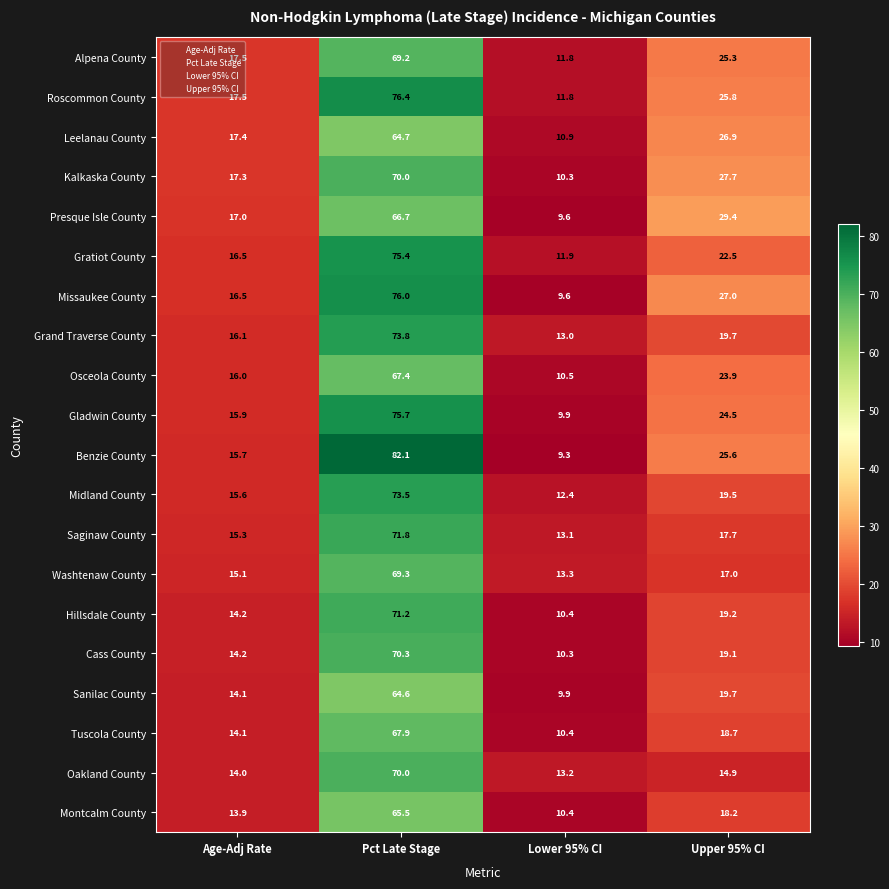

Between Age-Adj Rate and Pct Late Stage, which series saw the biggest shift?

Benzie County